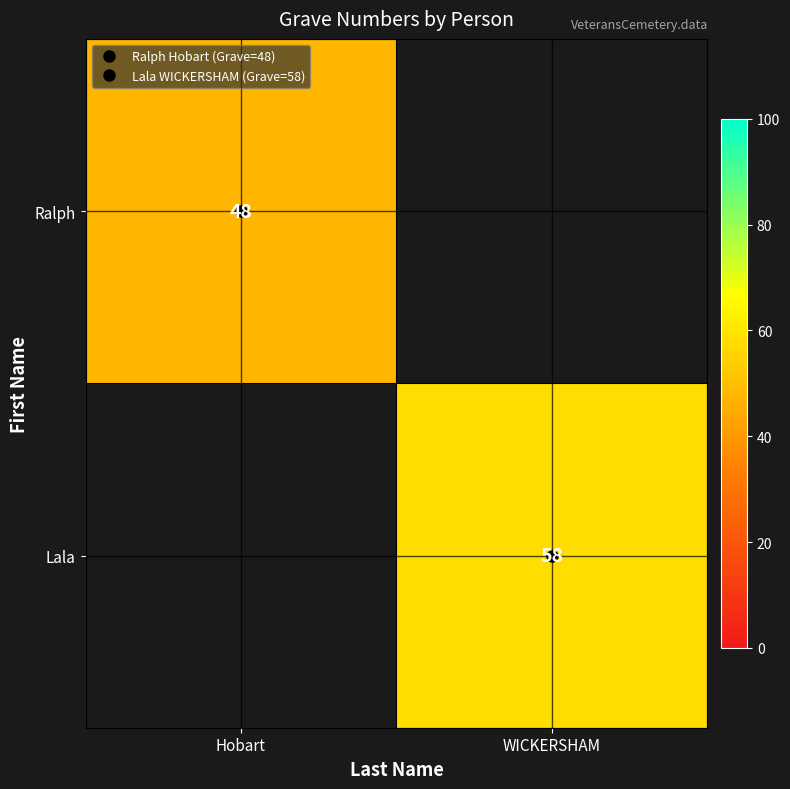

At which label is Ralph closest to 48?

Hobart